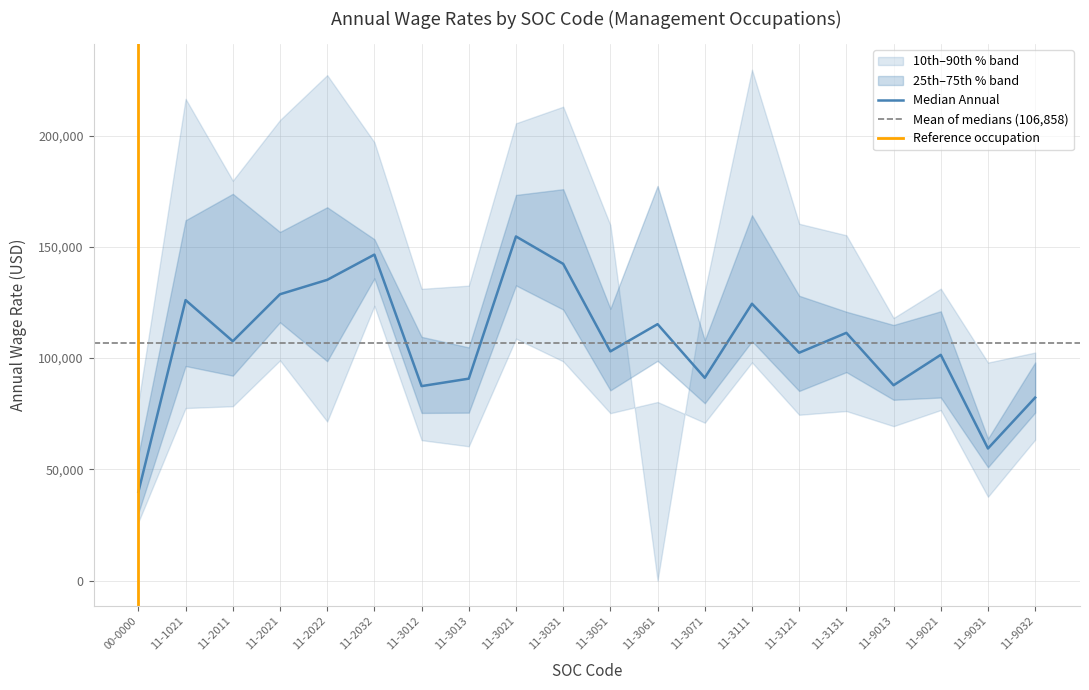

How many interior local peaks does the Mean Annual series have?

7